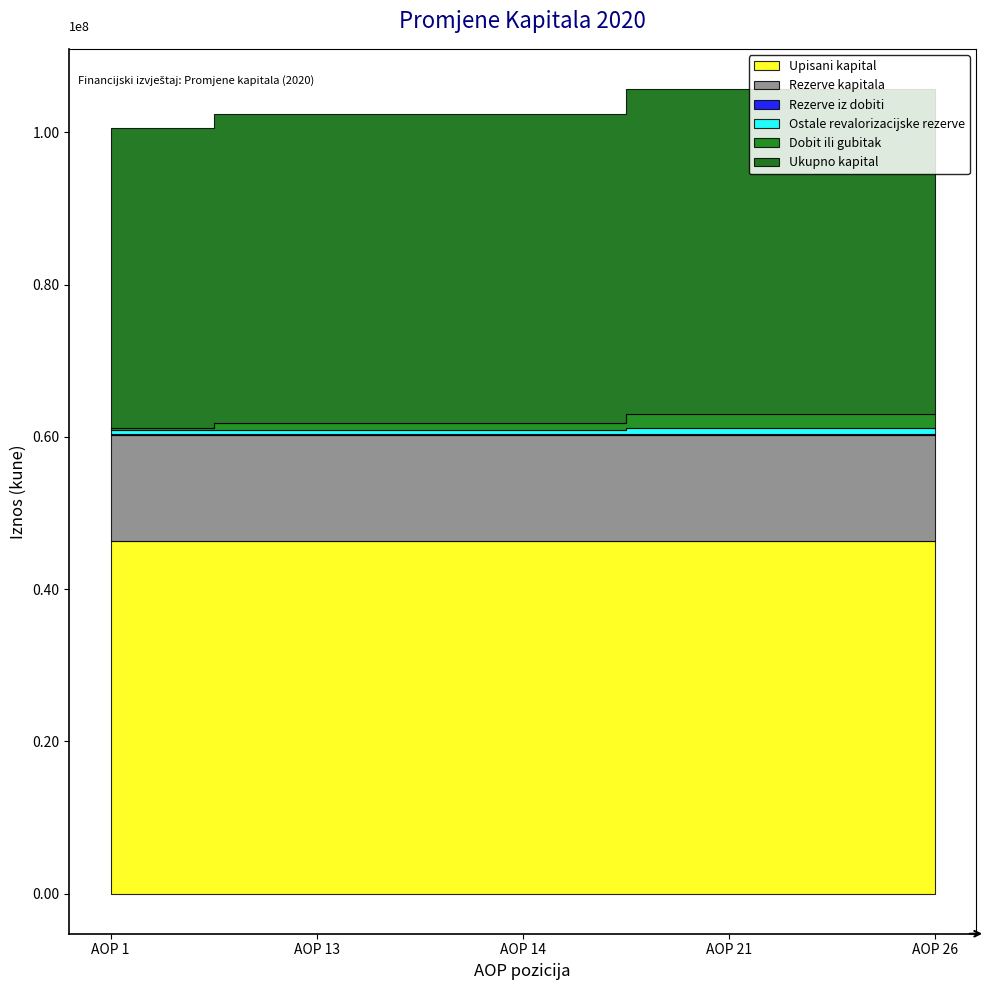

Does the chart have visible grid lines?

No